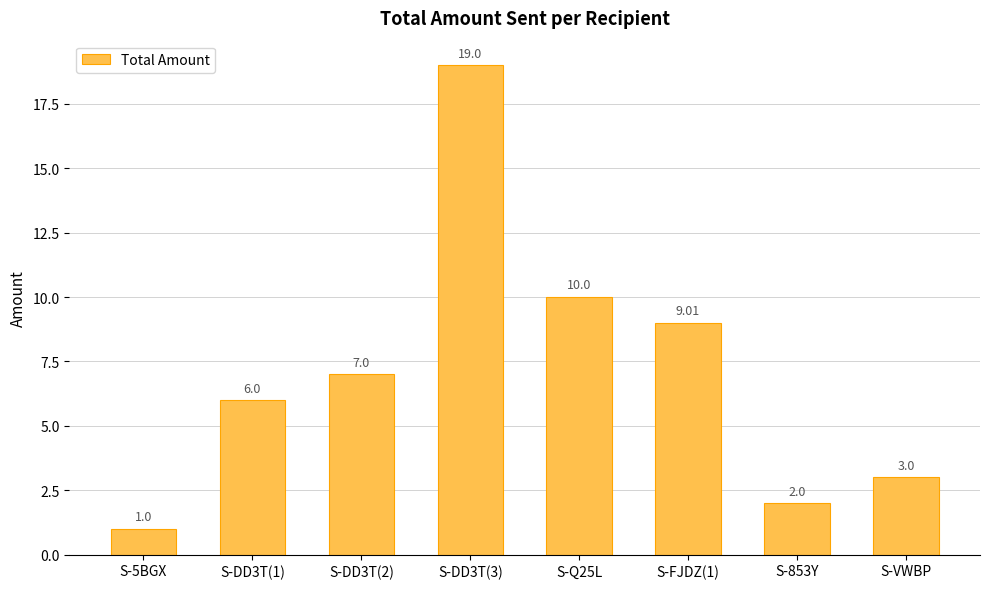

Count the number of categories in the chart.

8